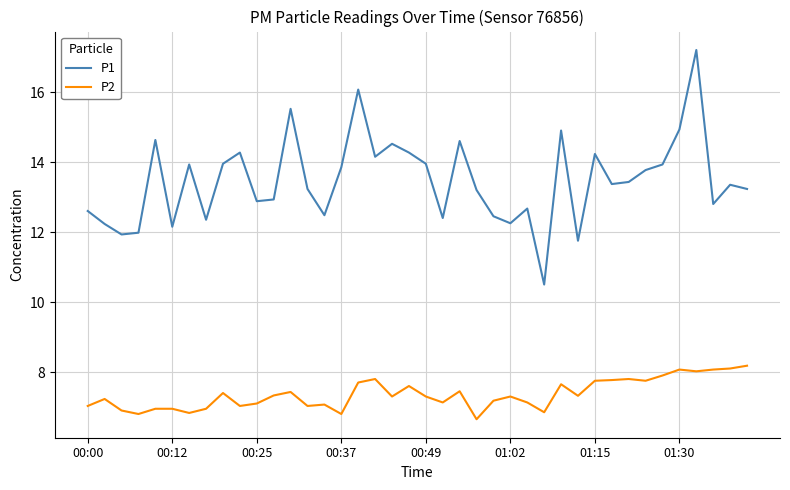

True or false: P1 and P2 intersect in this chart.

False